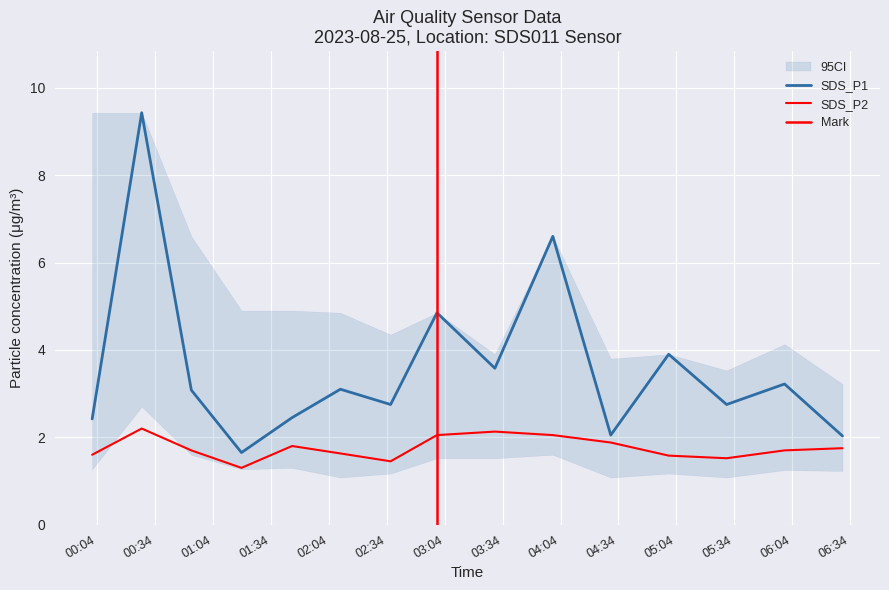

What is the maximum value for SDS_P2?

2.2